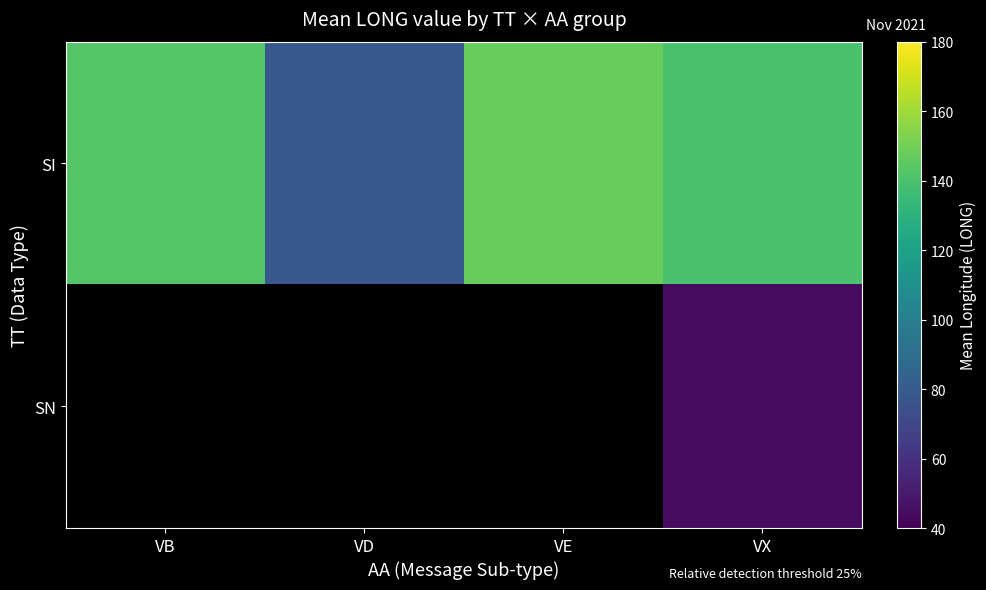

Which category has the lowest value in the SI series?

VD